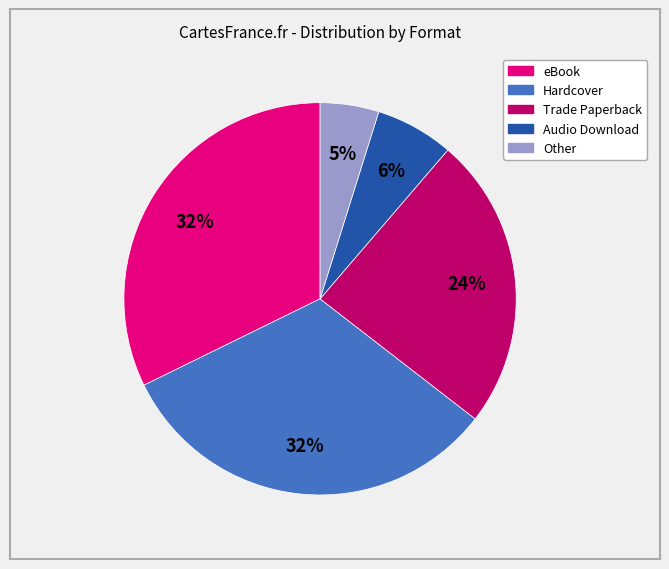

Which slice is the smallest?

Other